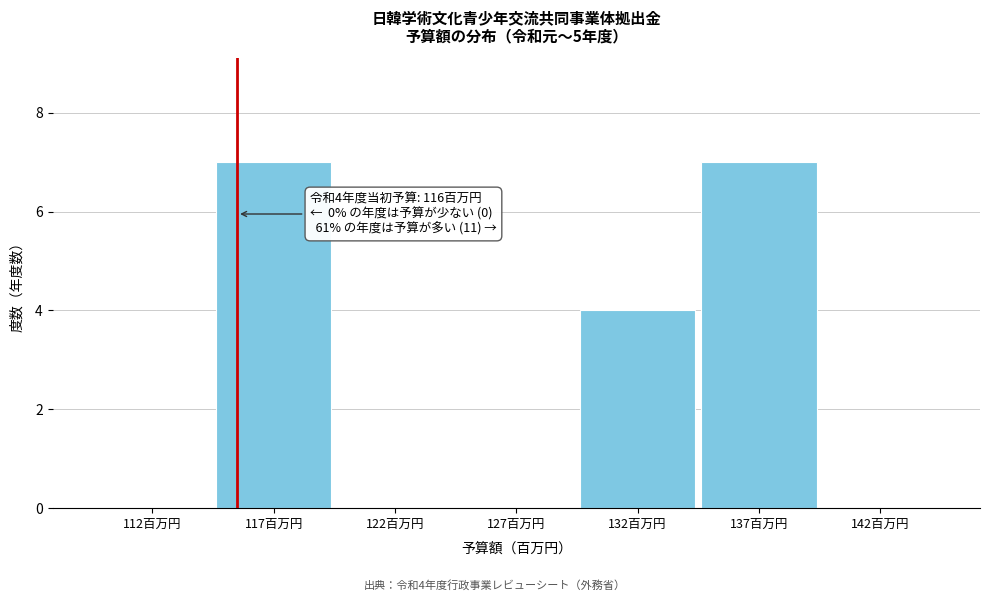

Reading left to right, what are all the values shown in this chart?

112百万円=0	117百万円=7	122百万円=0	127百万円=0	132百万円=4	137百万円=7	142百万円=0